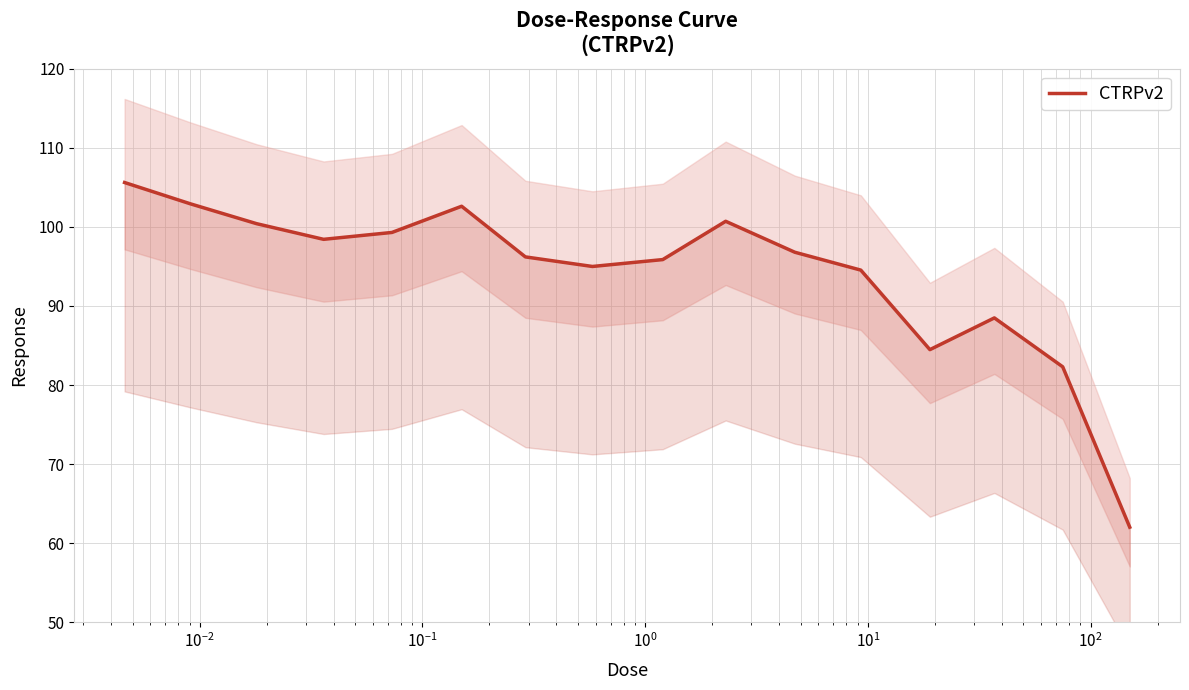

How many lines are shown in the chart?

1